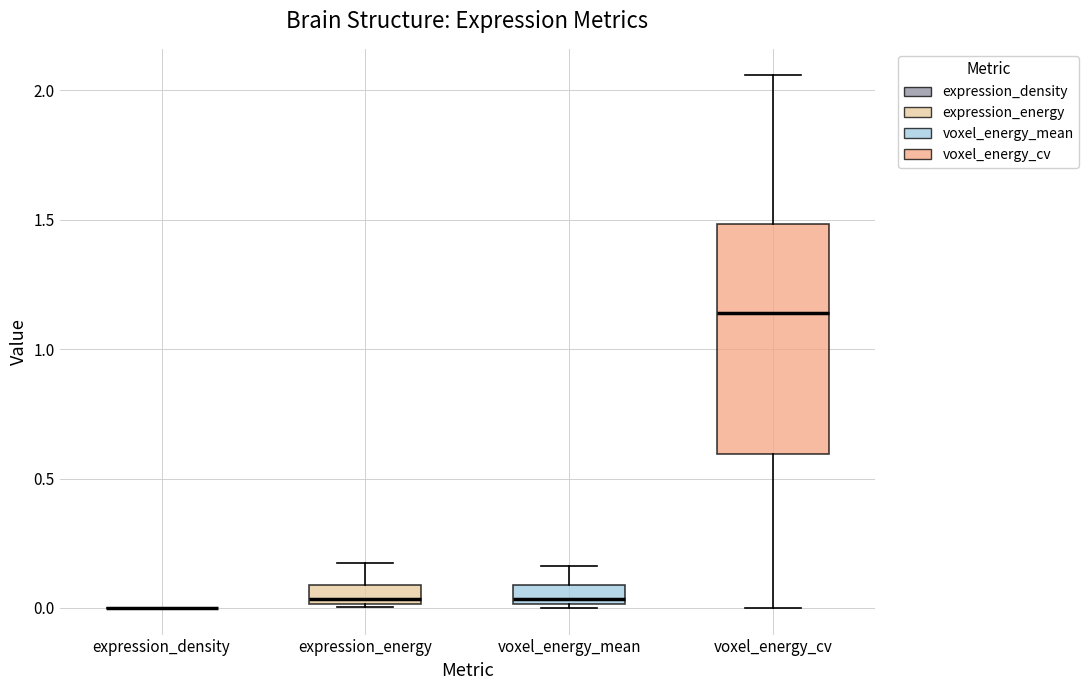

Where does the upper whisker of the box for voxel_energy_cv end on the y-axis? The values are not printed on the chart, so give them approximately, as read against the axis.

2.05